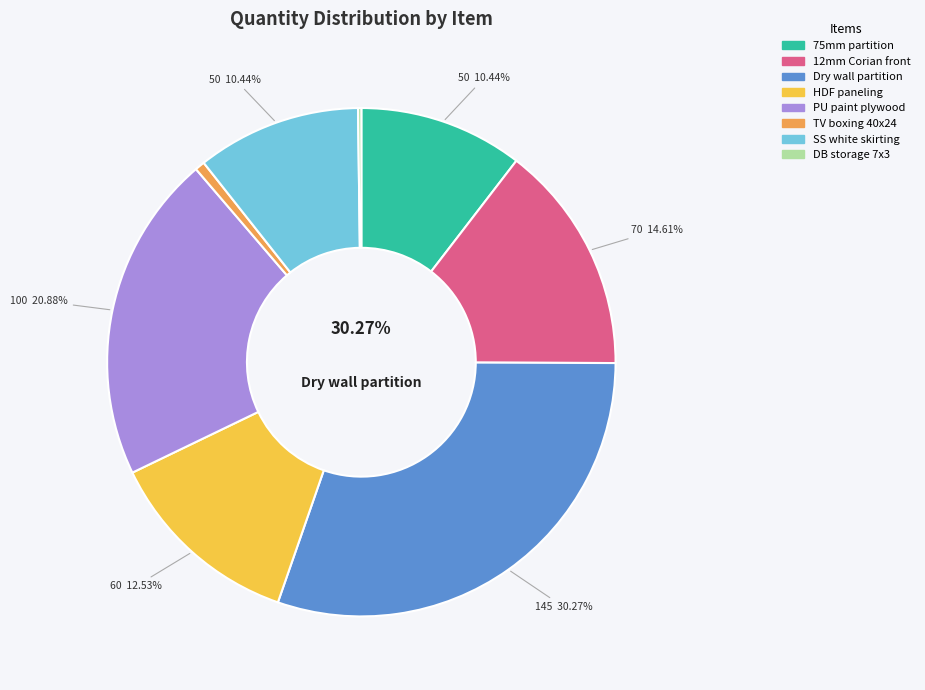

What percentage is the Item 5 slice, to the nearest percent?

21%